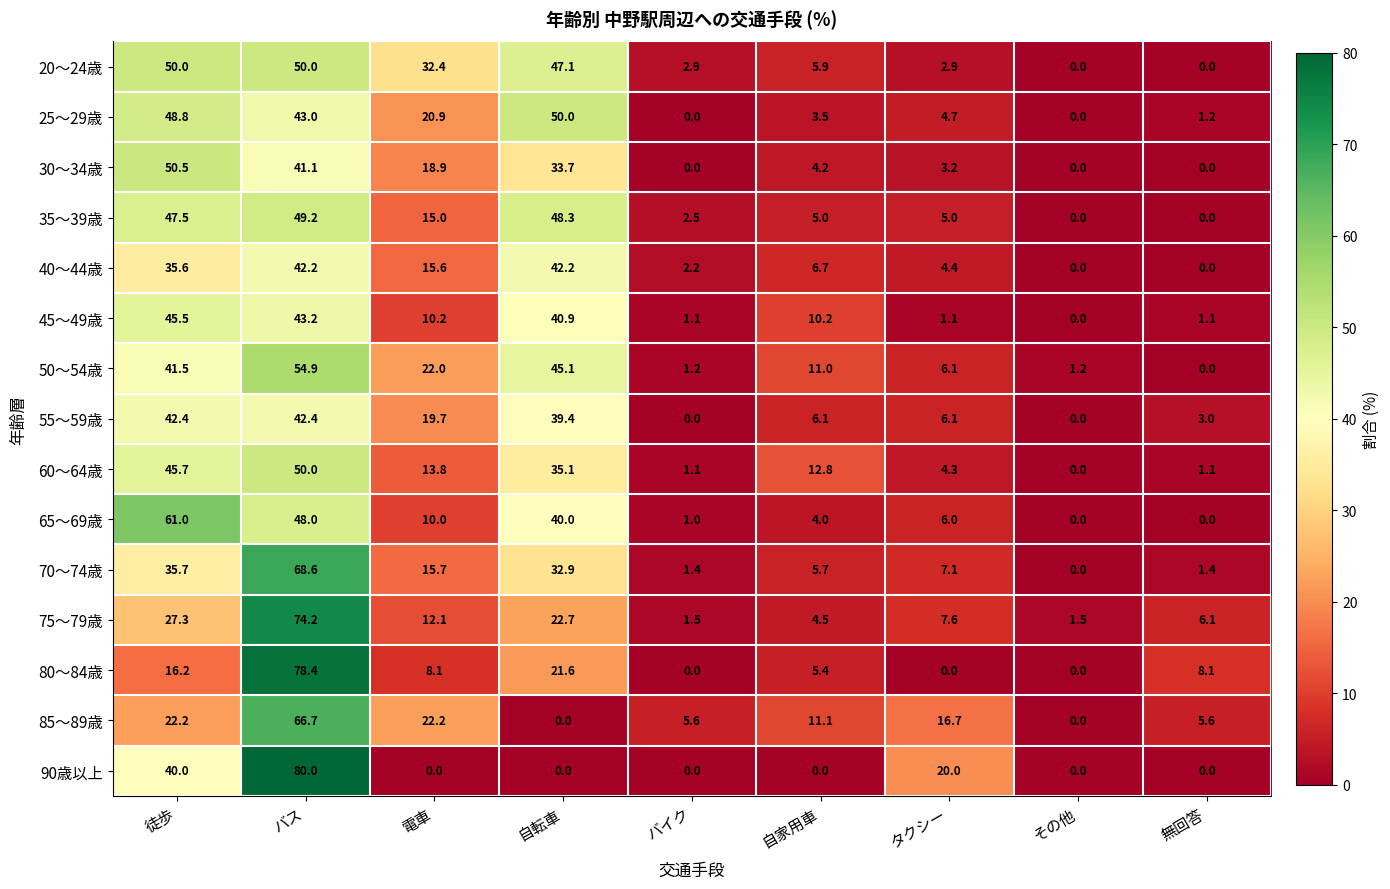

What is the approximate value of 70～74歳 at 電車?

15.7